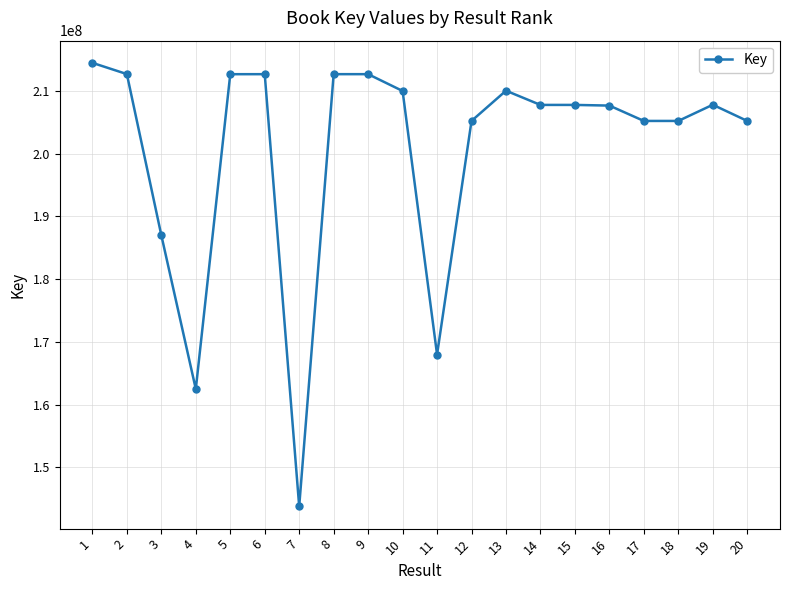

What value does the data have at 15, to the nearest 100?

207740200